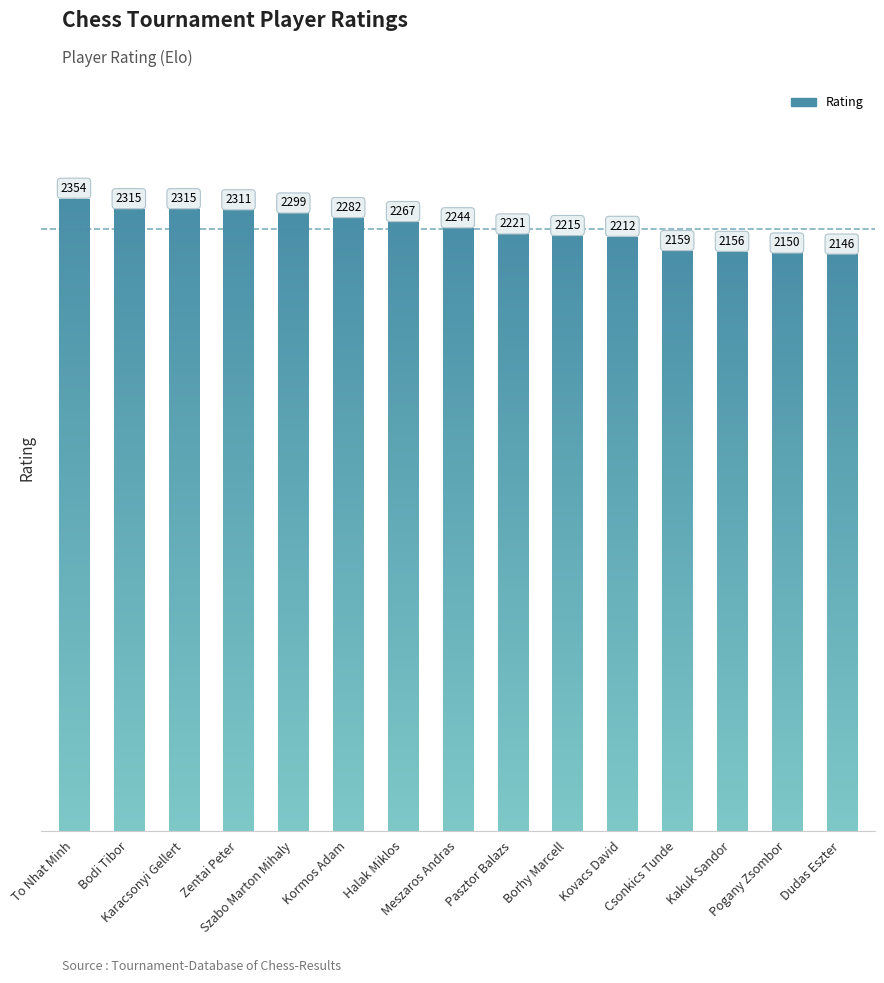

Reading left to right, extract all data points from this chart.

2354	2315	2315	2311	2299	2282	2267	2244	2221	2215	2212	2159	2156	2150	2146